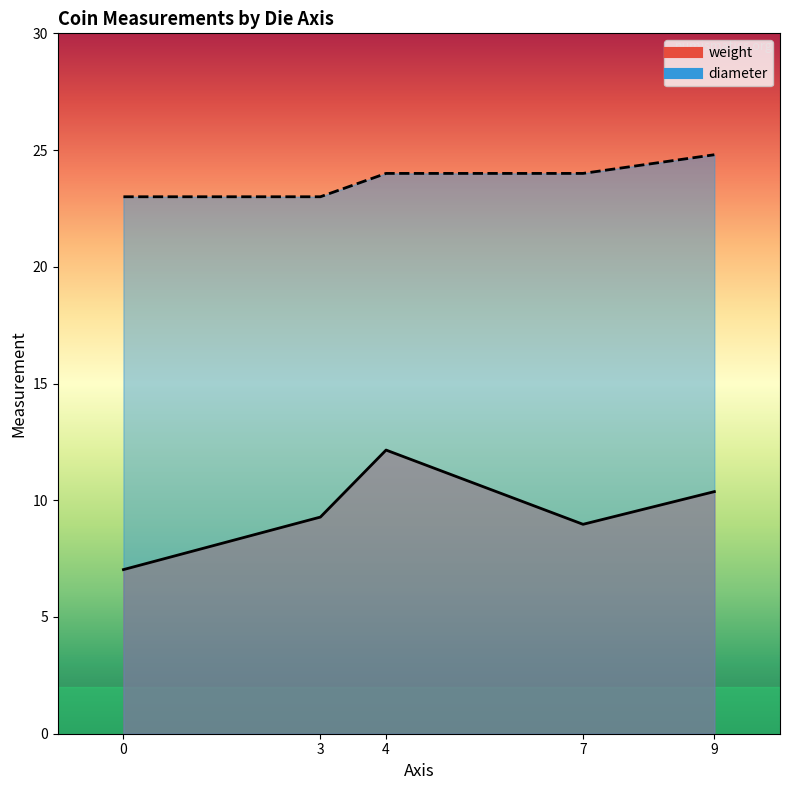

How many interior local valleys does the weight series have?

1